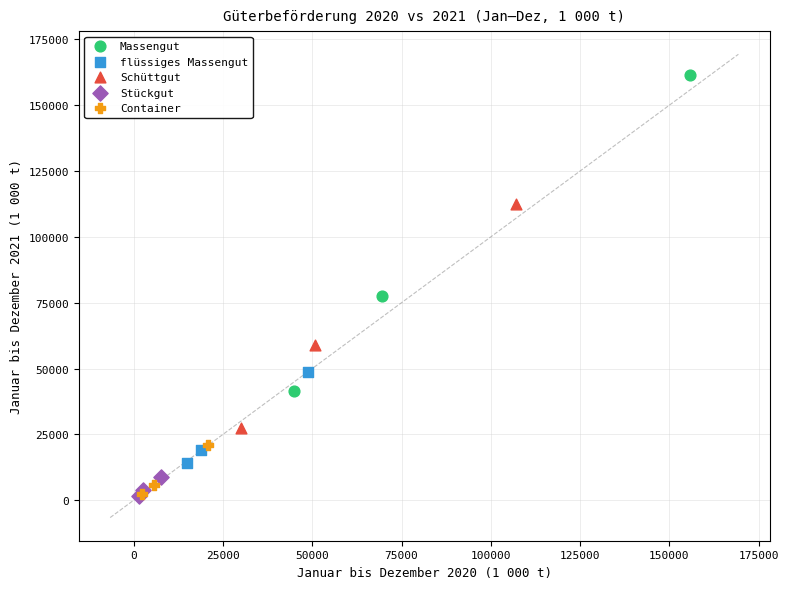

Which series contains the highest Y value?

Massengut